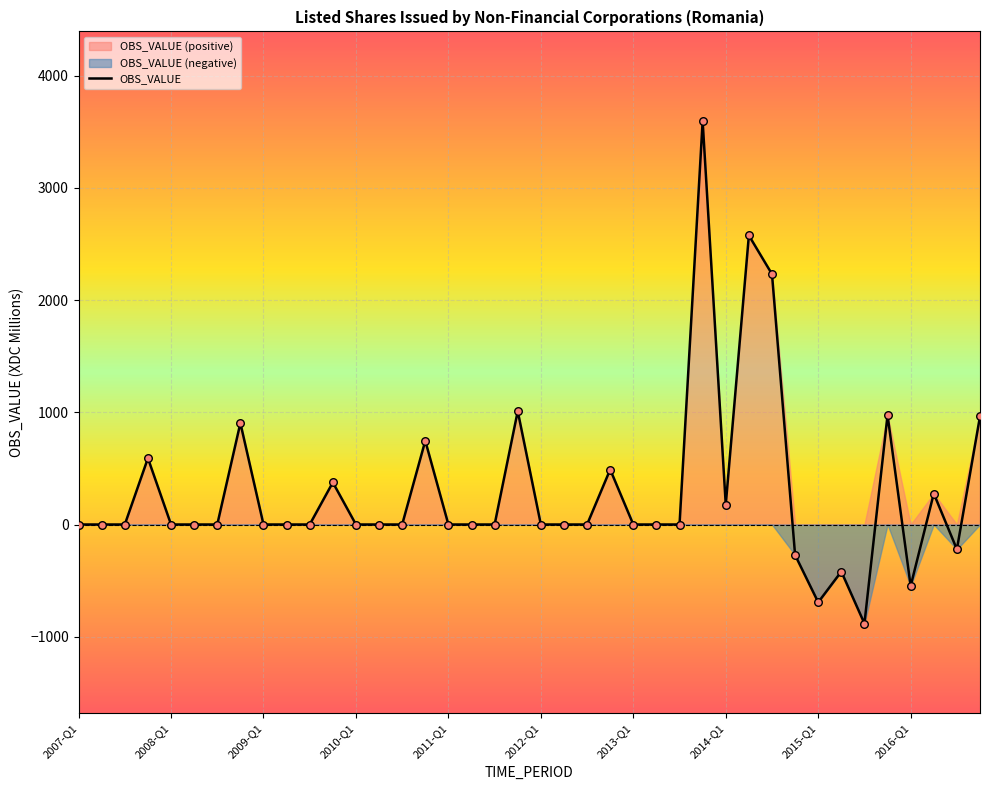

Which has a higher value, 32 or 23?

23